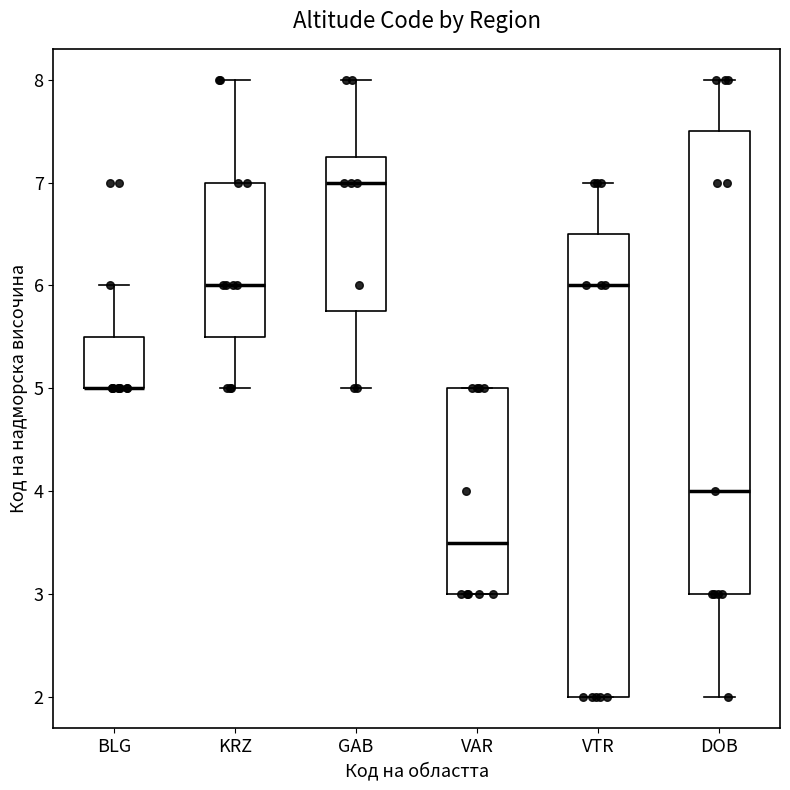

Where does the lower whisker of the box for KRZ end on the y-axis? The values are not printed on the chart, so give them approximately, as read against the axis.

5.0